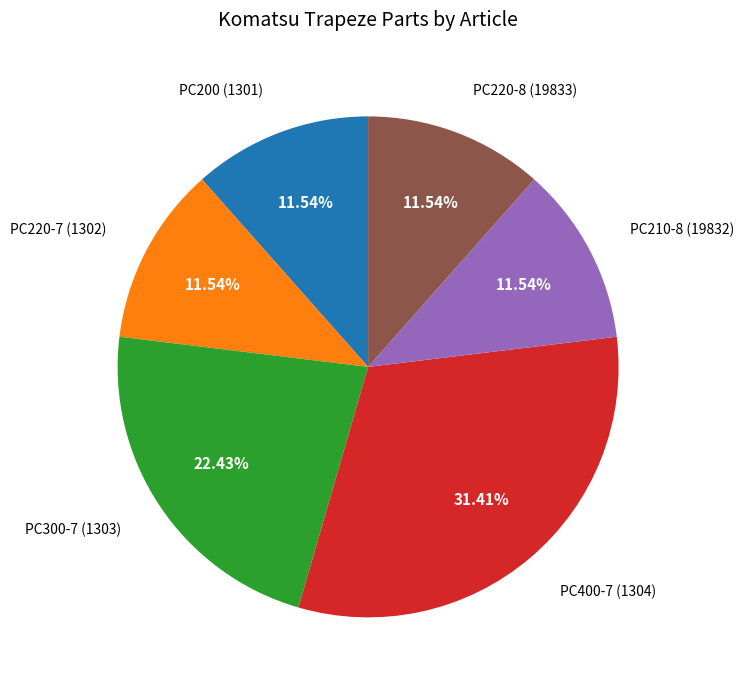

Do PC200 (1301) and PC210-8 (19832) together represent more than half of the pie?

No